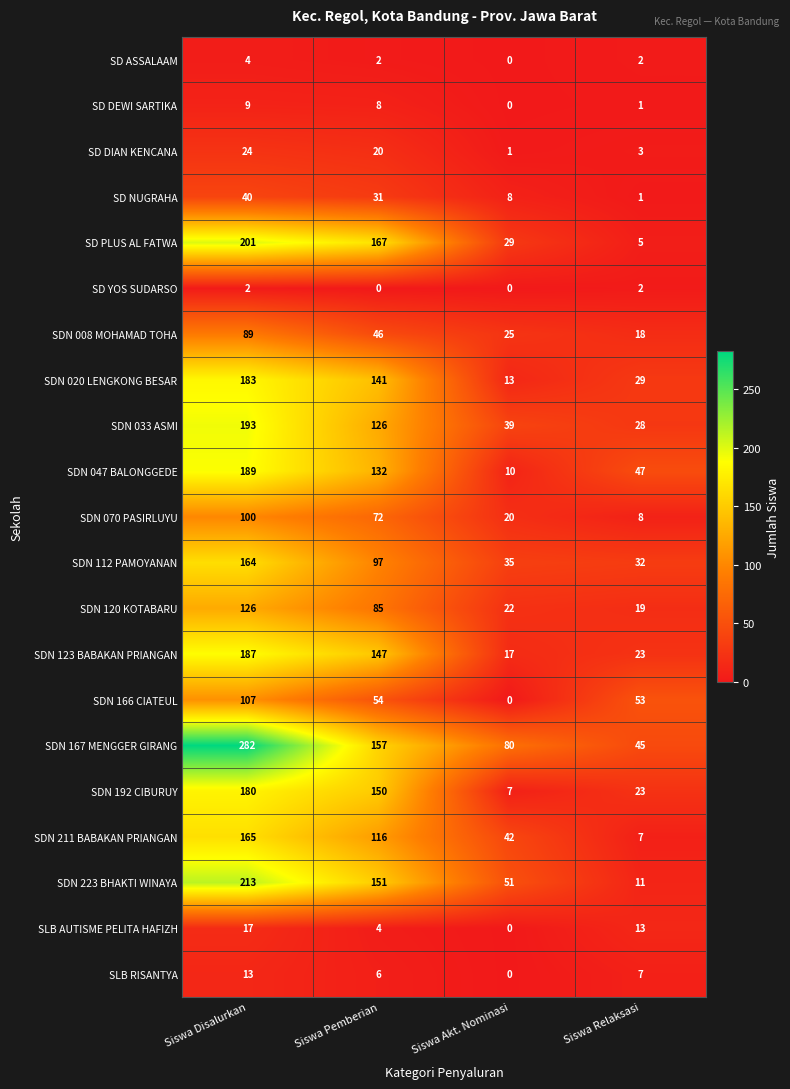

Count the number of categories in the chart.

4